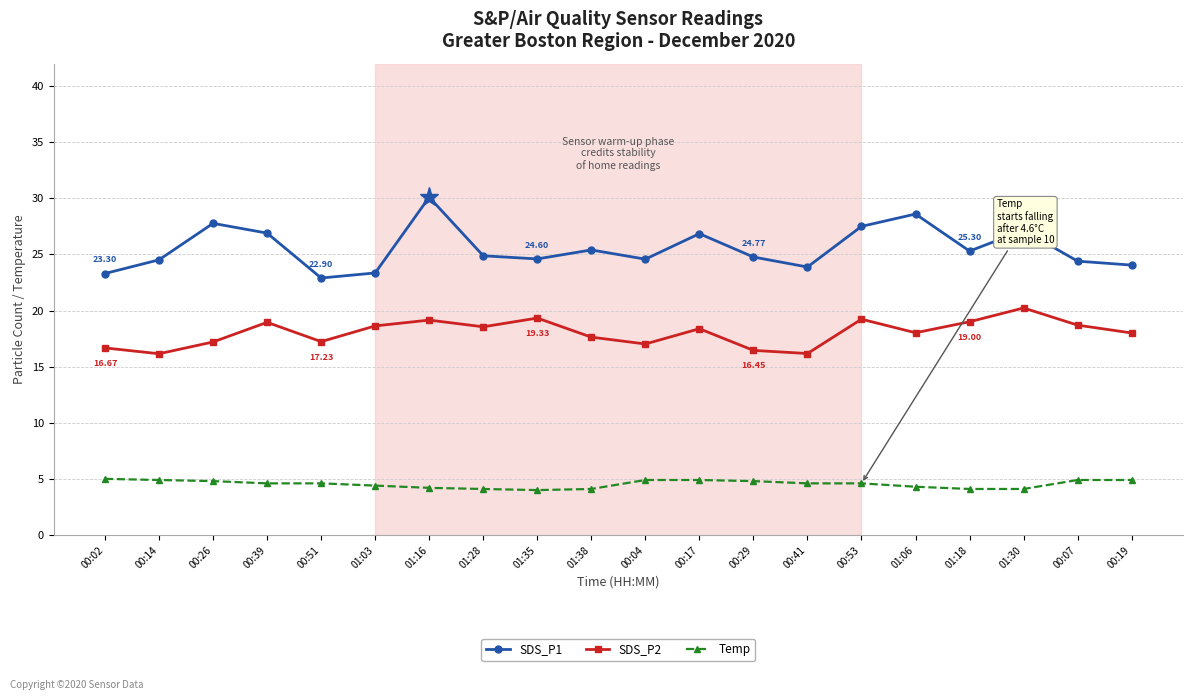

True or false: SDS_P1 has a value of 14.9 at 01:28.

False